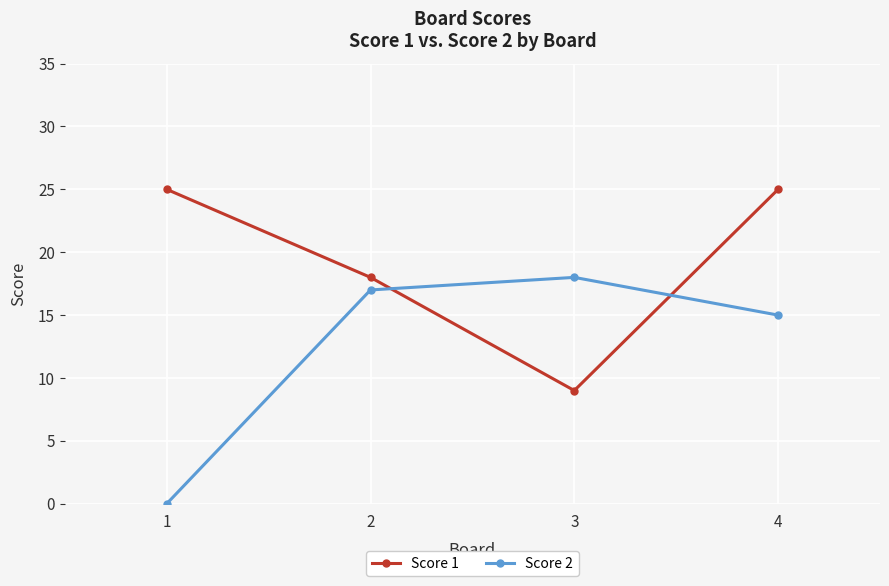

The value of Score 1 at 3 is 5. True or false?

False